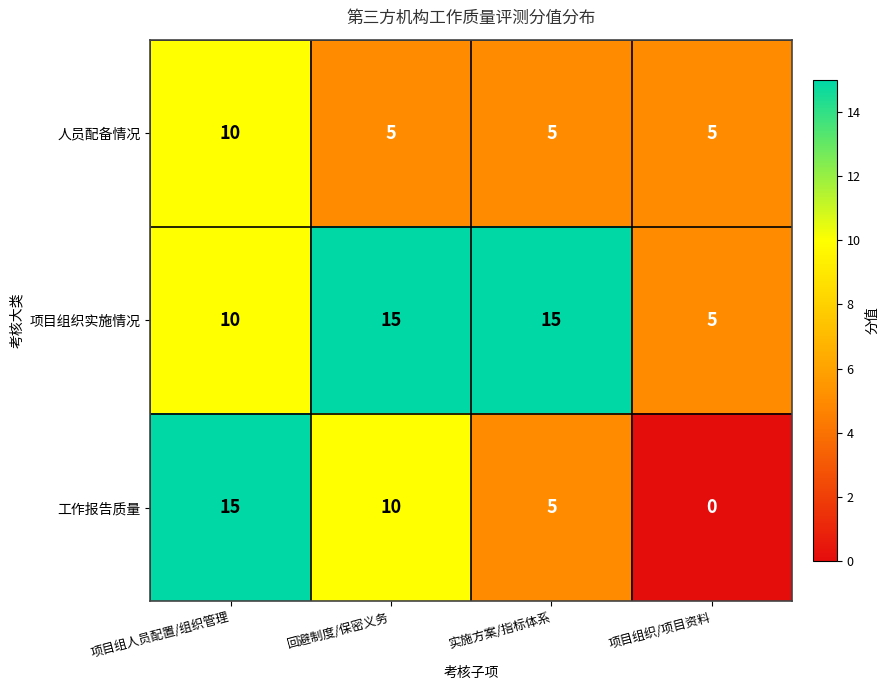

What is the difference between the maximum and second lowest values in the 项目组织实施情况 series?

5